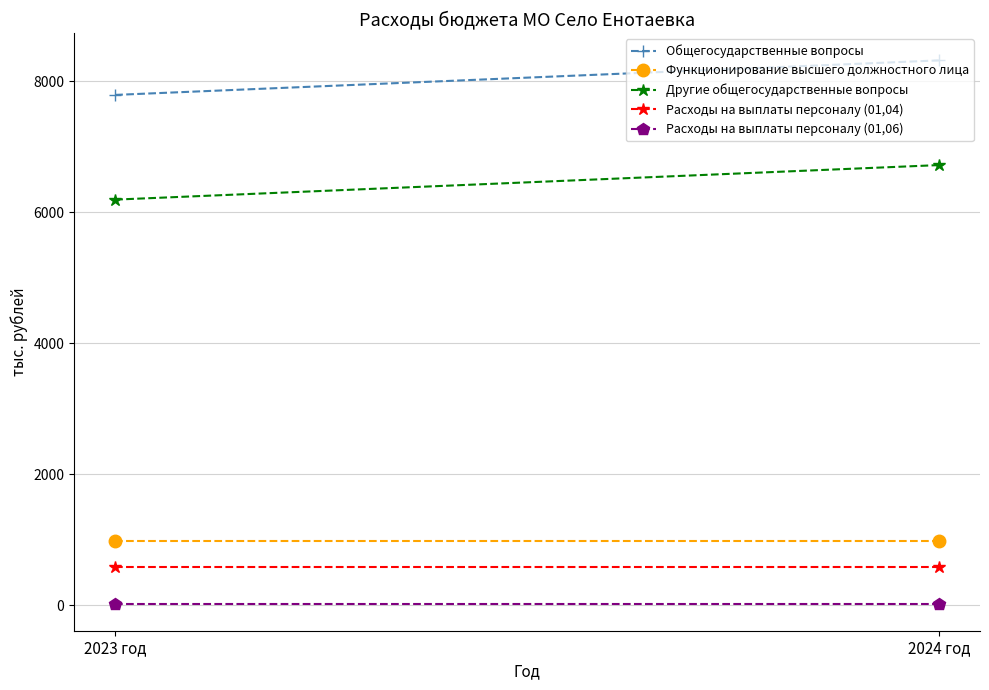

What is the label of the 1st point from the left?

2023 год